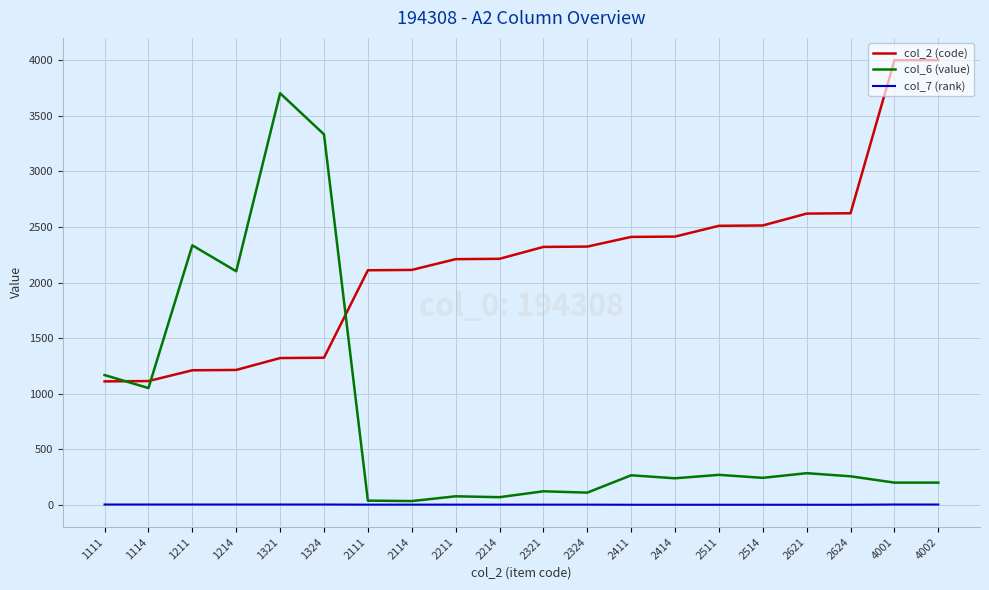

What is the minimum value shown in the chart?

1